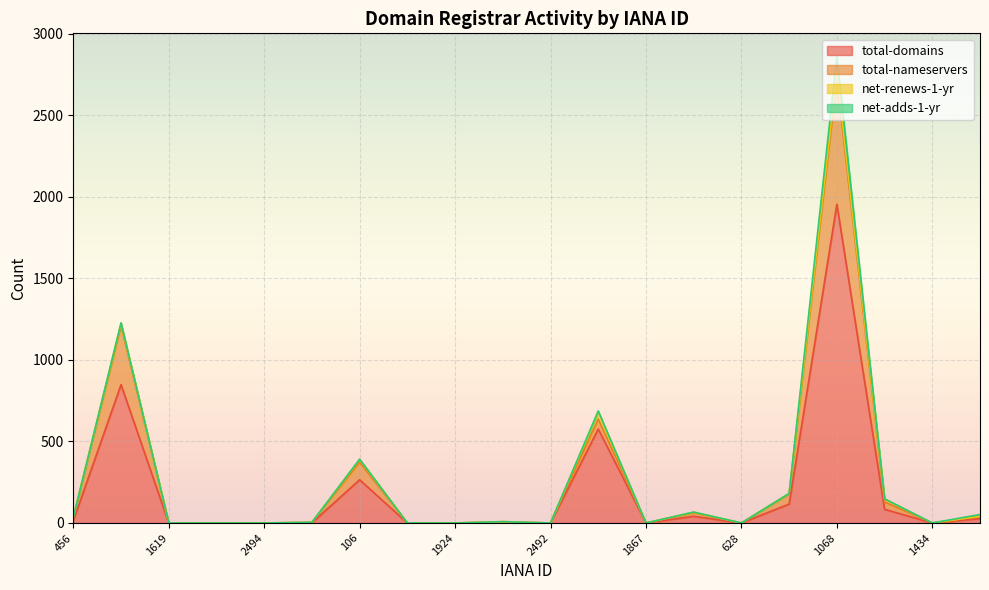

What is the difference between the second highest and second lowest values in the total-nameservers series?

1210